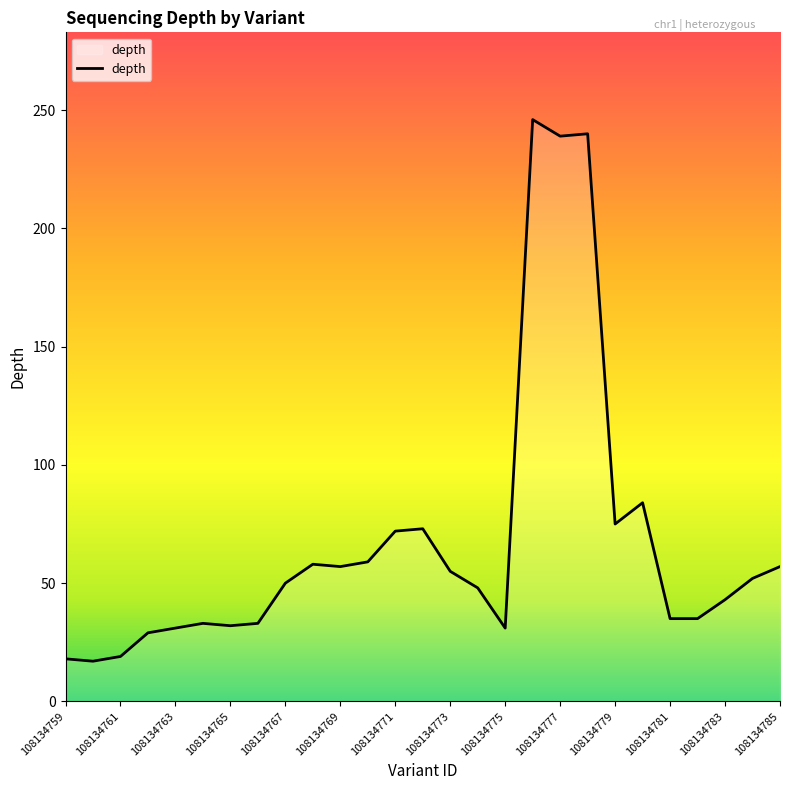

What is the maximum value shown in the chart?

246